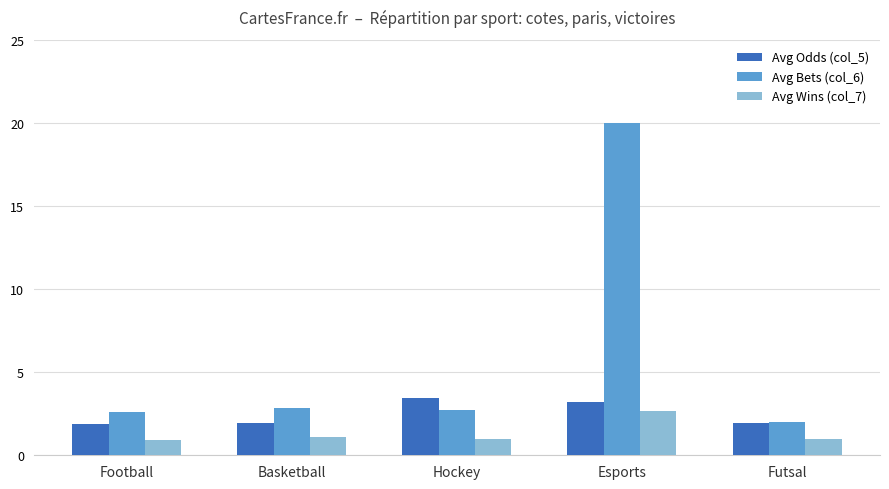

Is it true that Avg Odds (col_5) equals 3.2 at Esports?

True